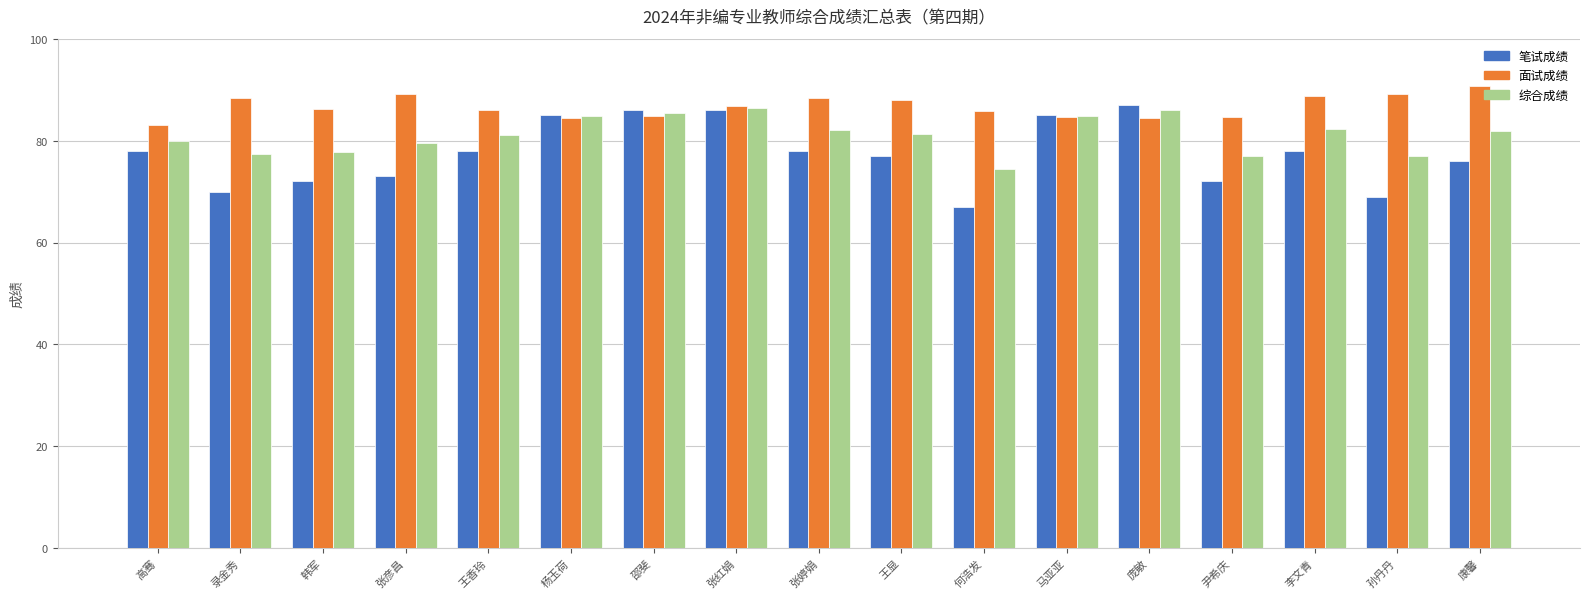

How many data points does each series have?

17